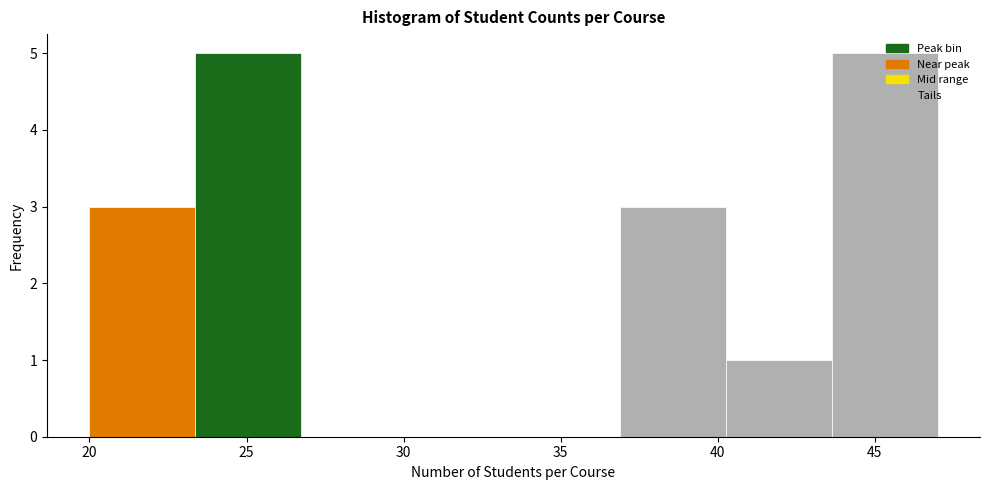

Reading left to right, transcribe this chart: for each bar, give the range it covers on the x-axis and its height. Neither the bar edges nor the heights are printed on the chart, so give them approximately, as read against the axes.

20.0 to 23.5: 3
23.5 to 27.0: 5
27.0 to 30.0: 0
30.0 to 33.5: 0
33.5 to 37.0: 0
37.0 to 40.5: 3
40.5 to 43.5: 1
43.5 to 47.0: 5